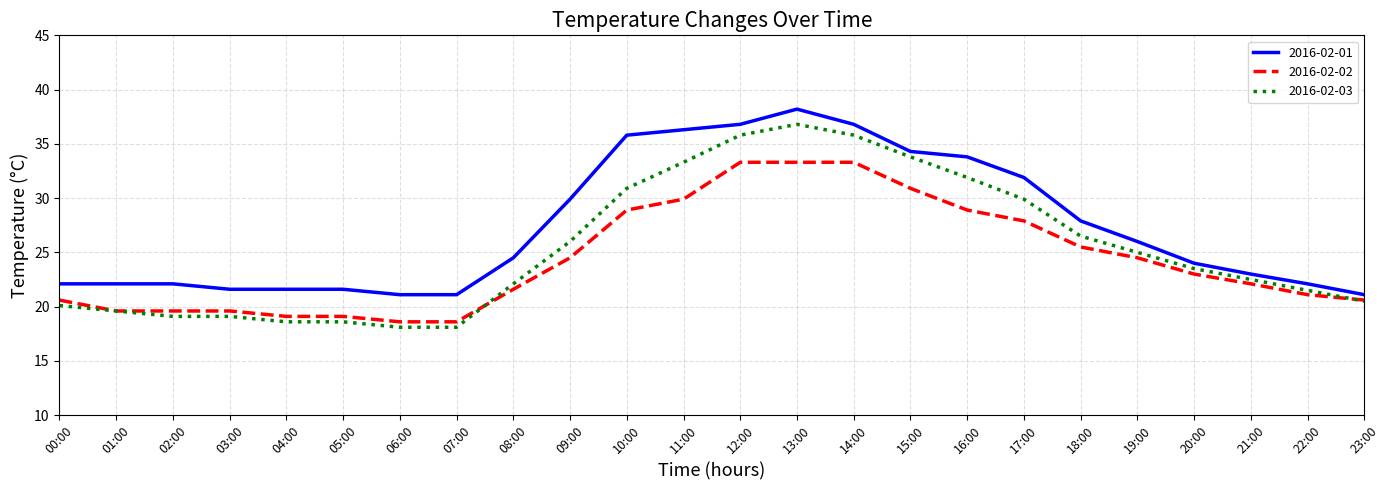

The value of 2016-02-02 at 05:00 is 34.3. True or false?

False